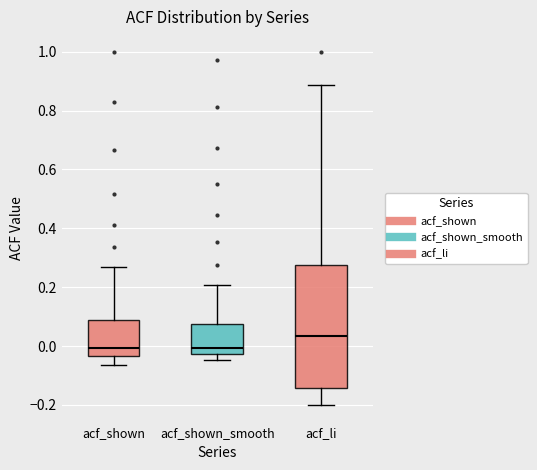

Which box is the tallest, from its lower edge to its upper edge?

acf_li